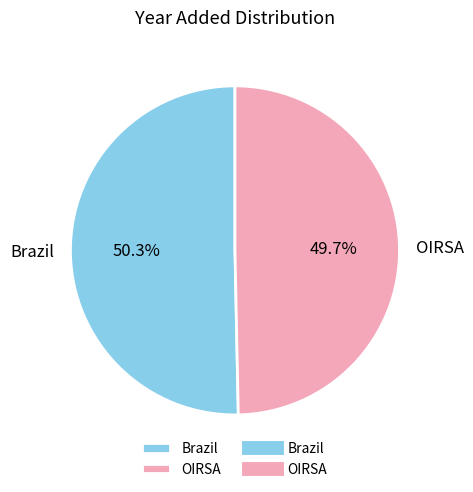

Does any single category account for the majority?

Yes